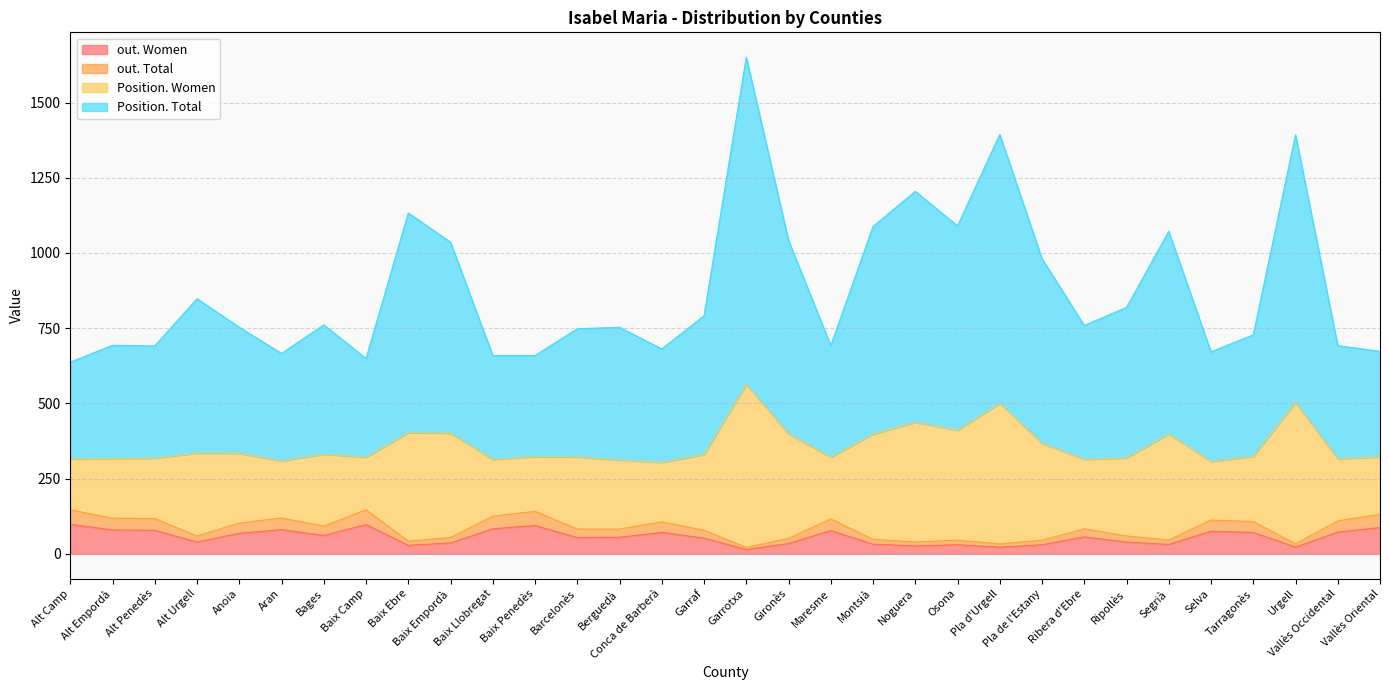

True or false: out. Women and Position. Total cross at least once.

False